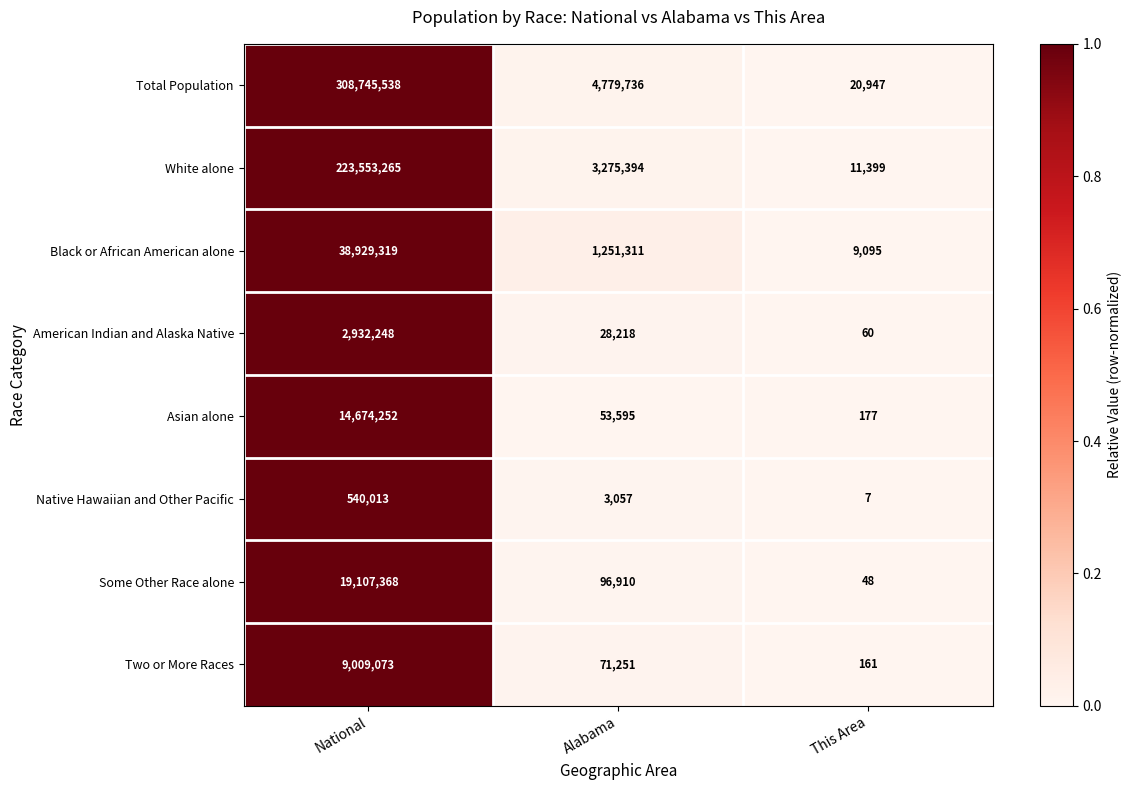

What is the total value across all series at Alabama?

9559472